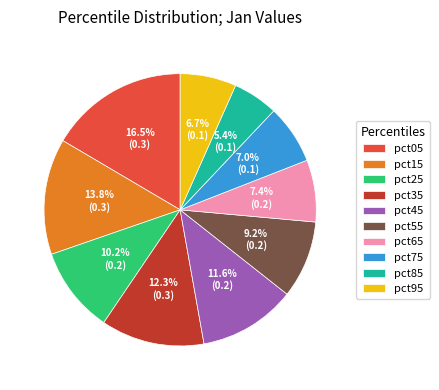

To the nearest percent, what portion does pct85 represent?

5%